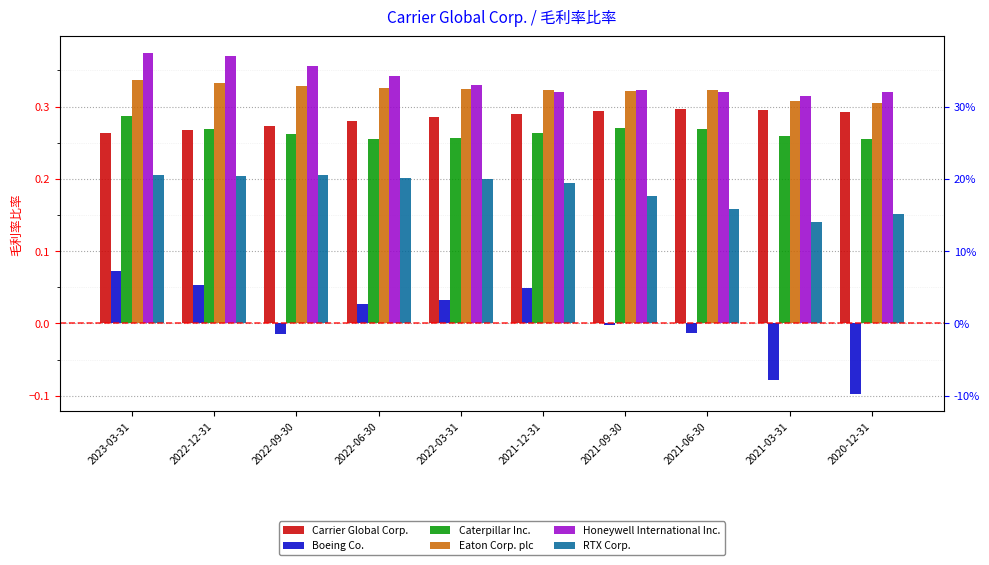

What are all the series names shown in the legend?

Carrier Global Corp., Boeing Co., Caterpillar Inc., Eaton Corp. plc, Honeywell International Inc., RTX Corp.